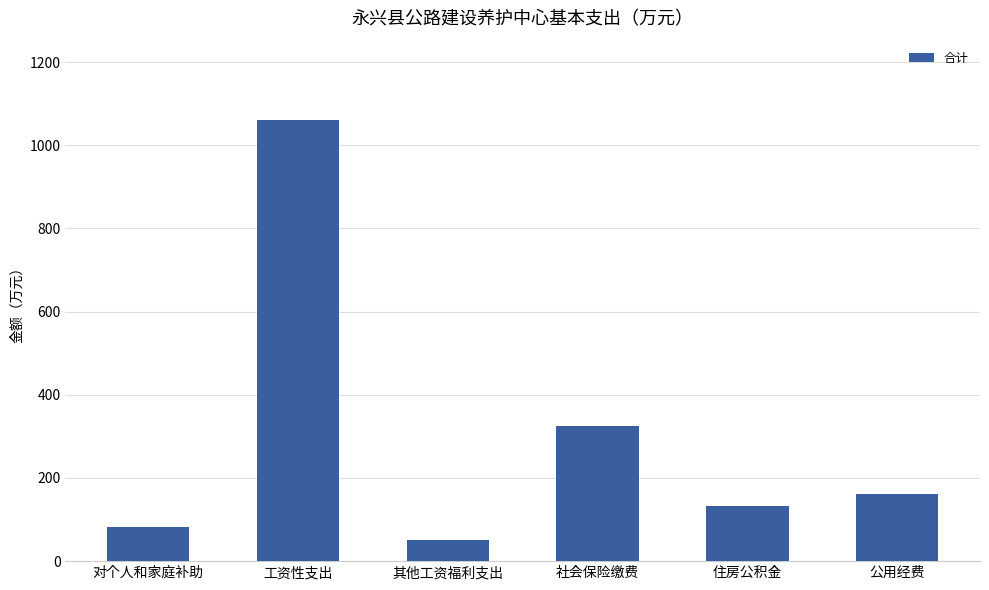

What is the difference between the values at 其他工资福利支出 and 对个人和家庭补助?

31.2